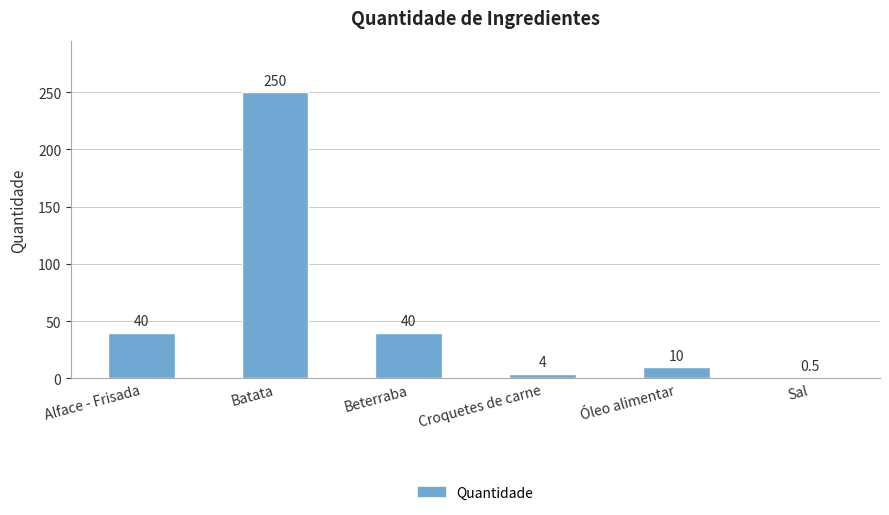

What is the greatest value displayed?

250.0